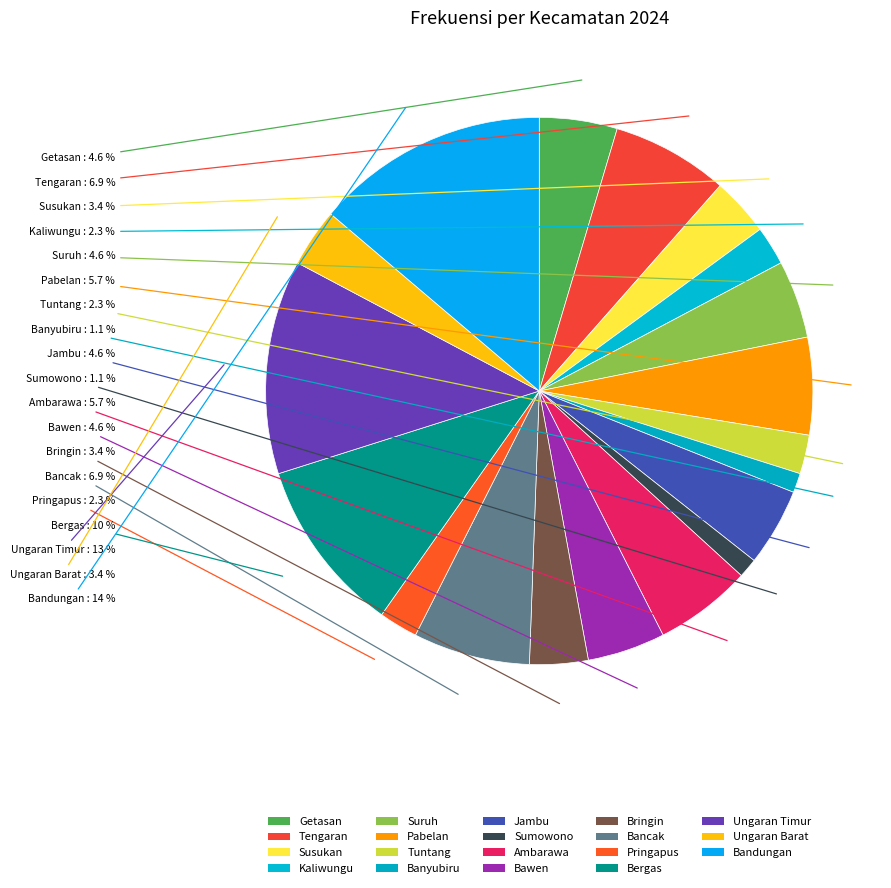

Rank the categories by value from lowest to highest.

Banyubiru, Sumowono, Kaliwungu, Tuntang, Pringapus, Susukan, Bringin, Ungaran Barat, Getasan, Suruh, Jambu, Bawen, Pabelan, Ambarawa, Tengaran, Bancak, Bergas, Ungaran Timur, Bandungan